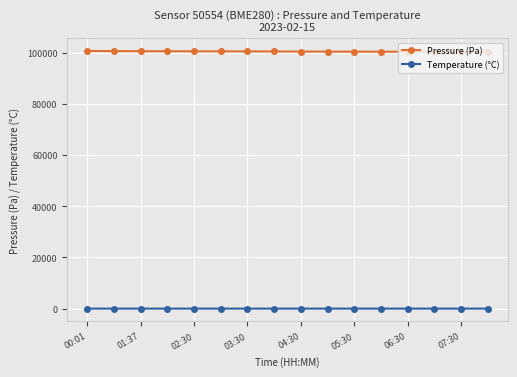

How many values in the Pressure (Pa) series are below 100495?

8